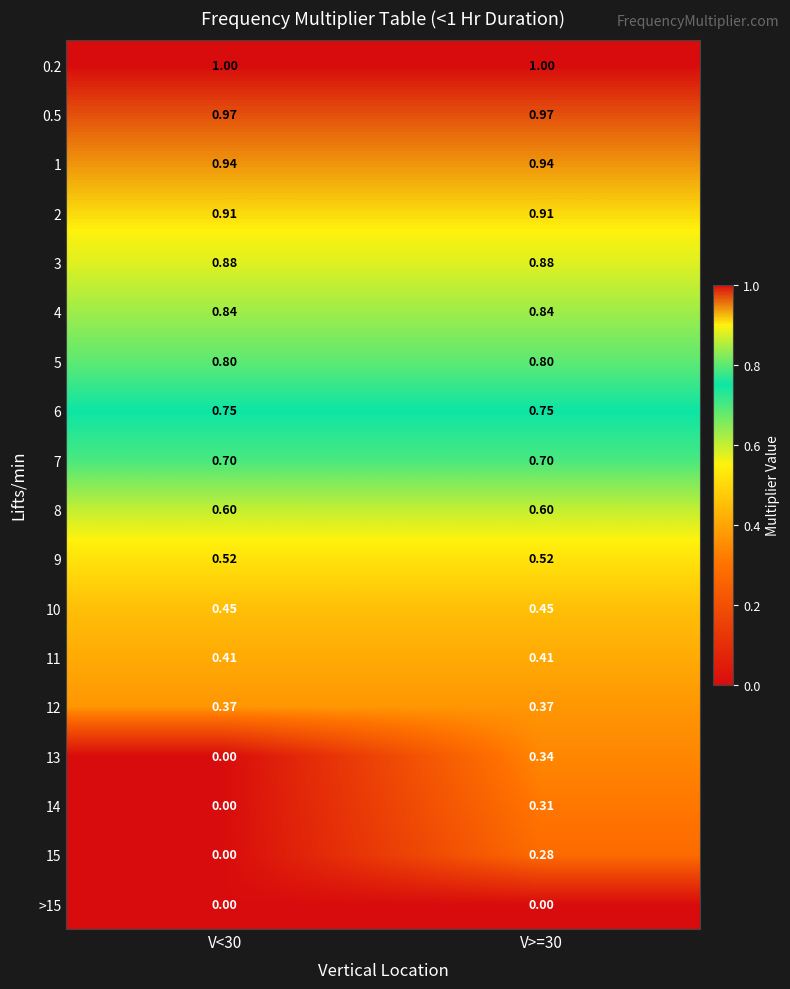

Is the value of 0.2 at V<30 greater than the value of 5 at V<30?

Yes